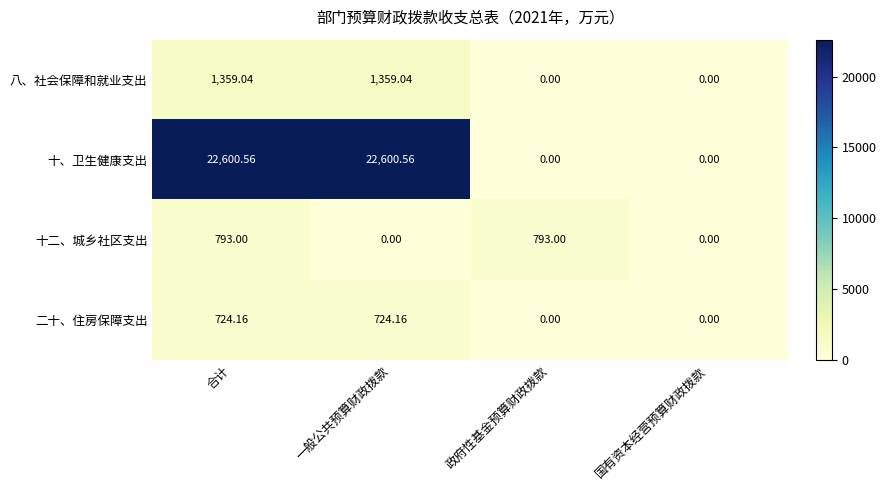

At which label does 二十、住房保障支出 first exceed 724?

合计